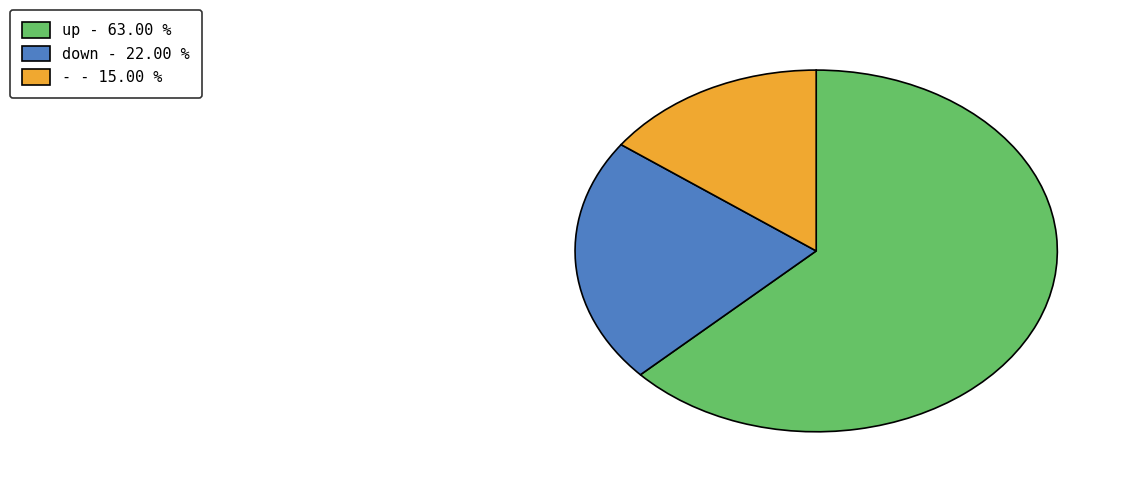

Is the sum of - - 15.00 % and down - 22.00 % greater than half?

No